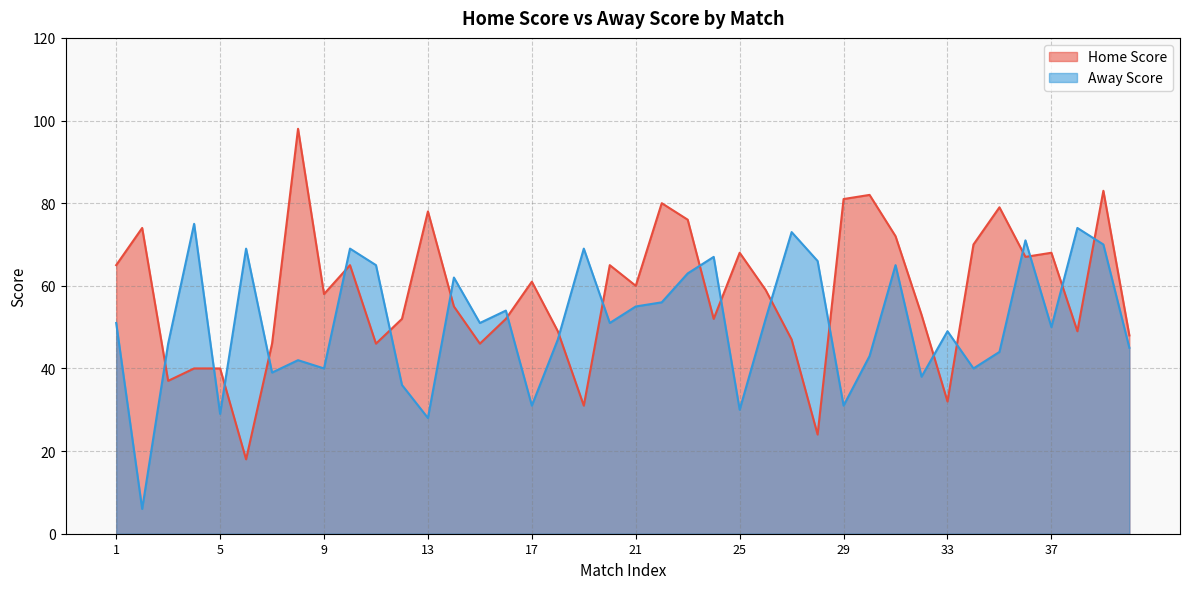

What is the greatest value displayed?

98